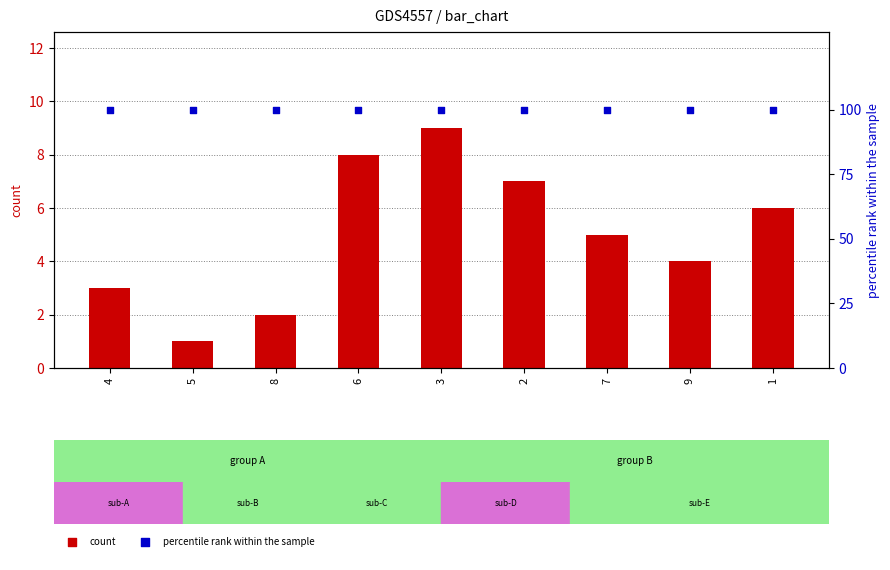

What is the total value across all series at 2?

107